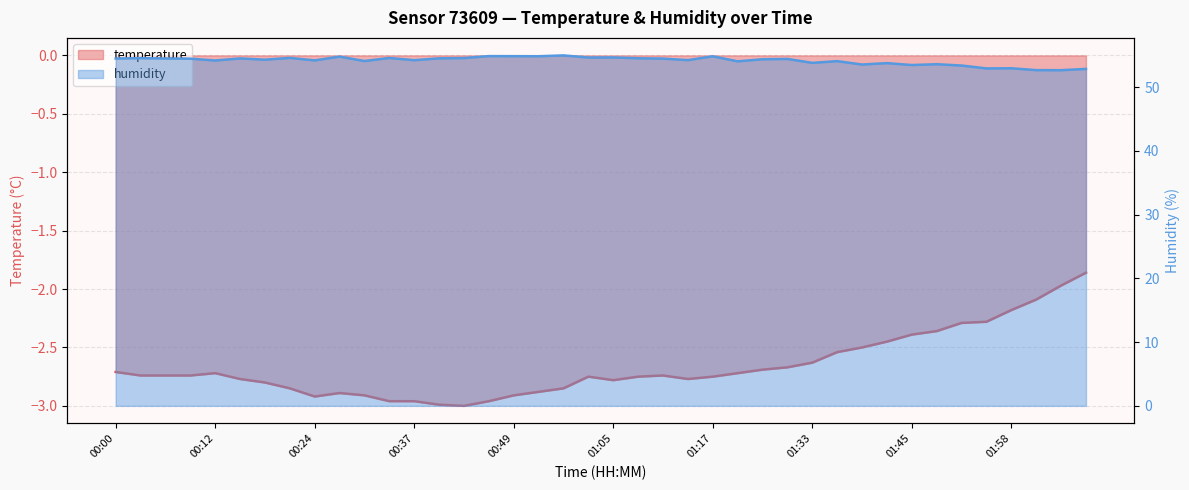

List the series in order of their peak value, highest first.

humidity, temperature